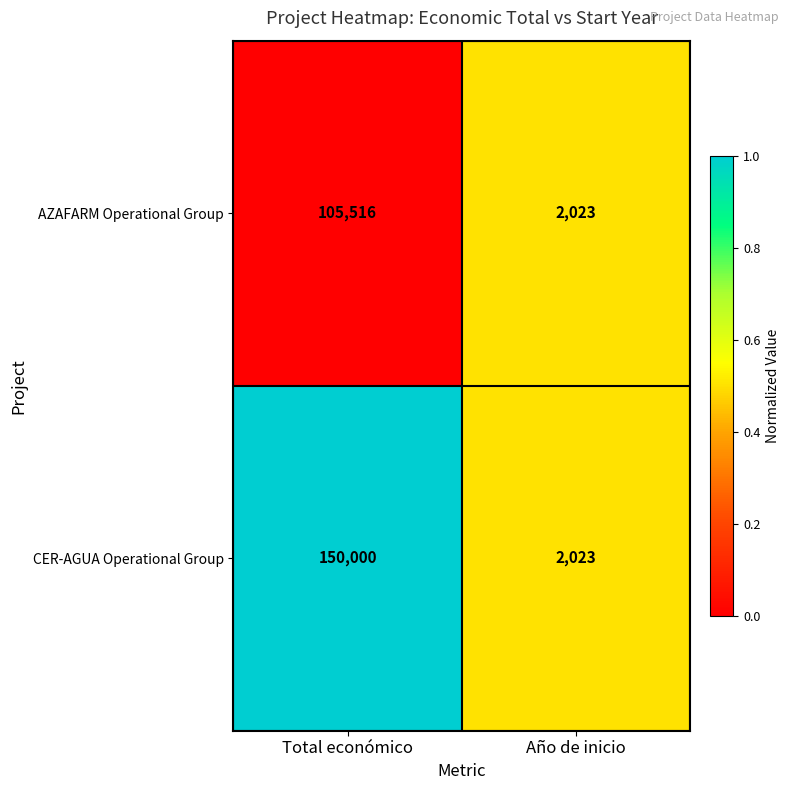

Which series has the largest total across all categories?

CER-AGUA Operational Group